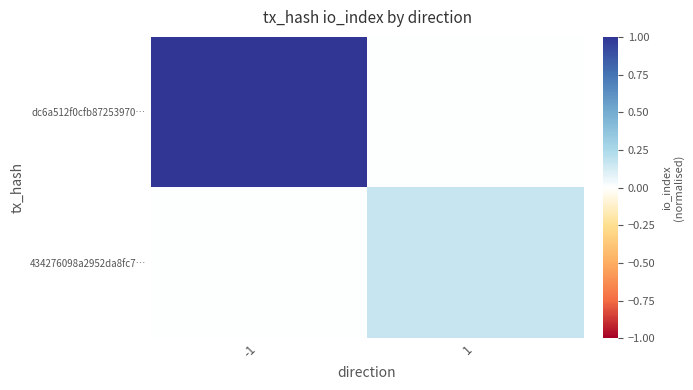

At how many categories does at least one series exceed 0?

2